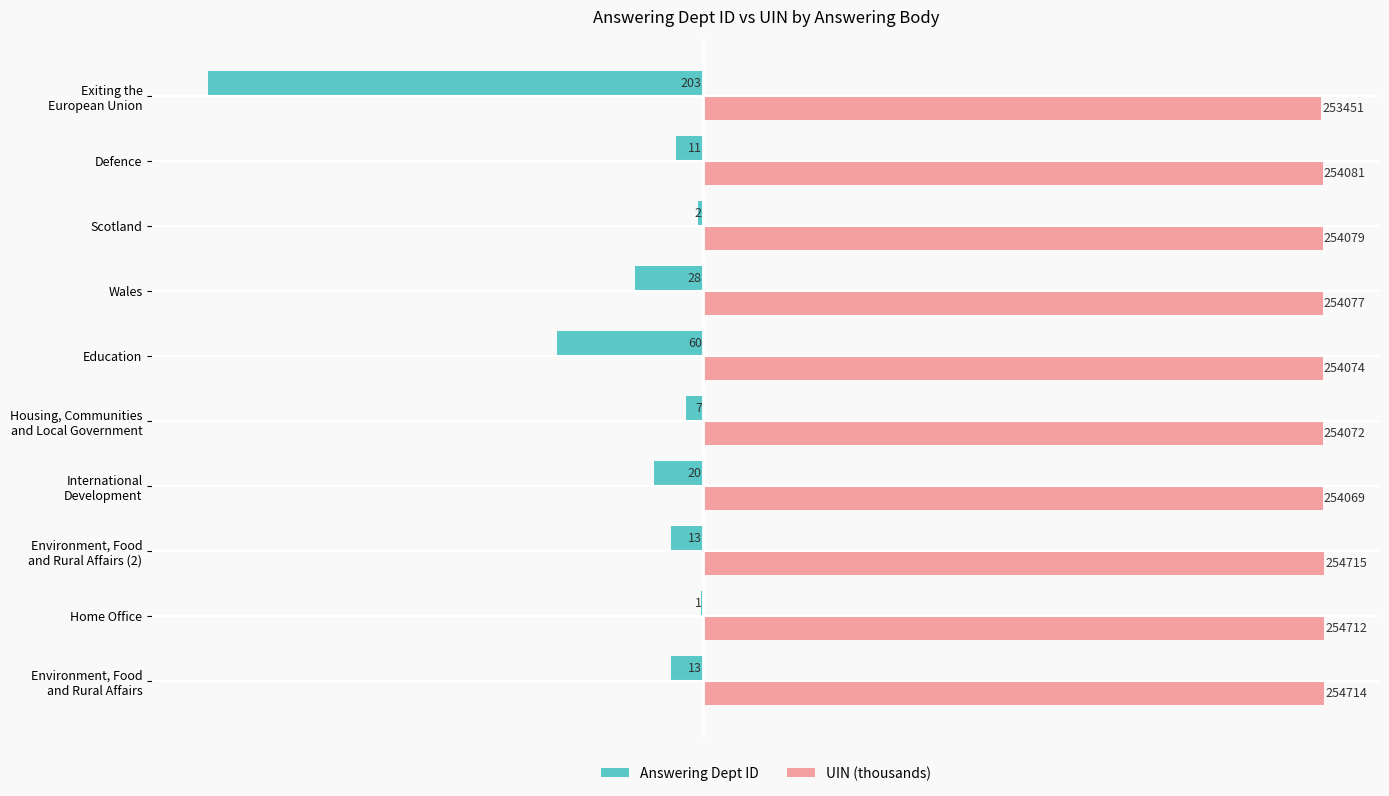

What are all the series names shown in the legend?

Answering Dept ID, UIN (thousands)